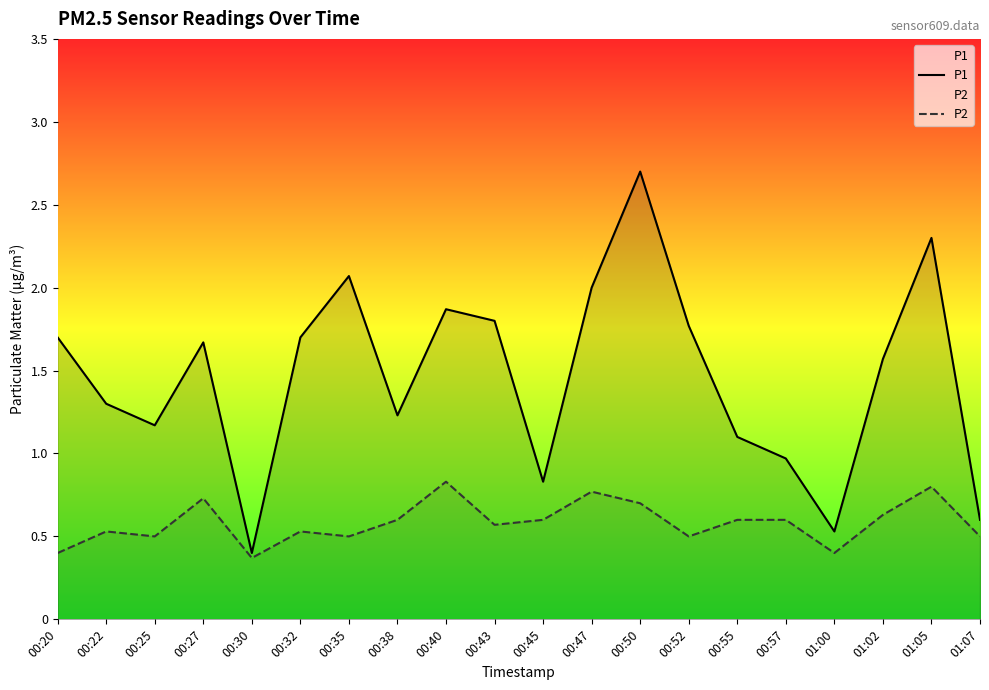

What is the label of the 12th point from the right?

00:40